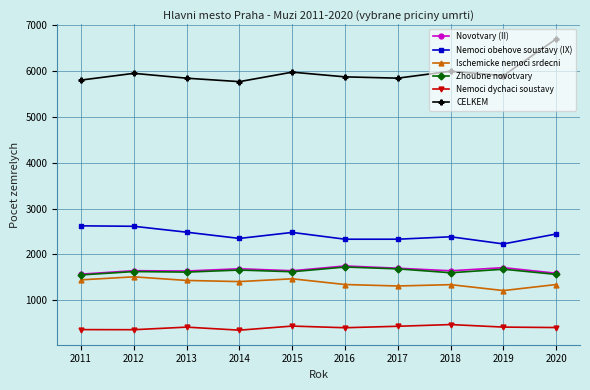

Which category has the highest value in the CELKEM series?

2020